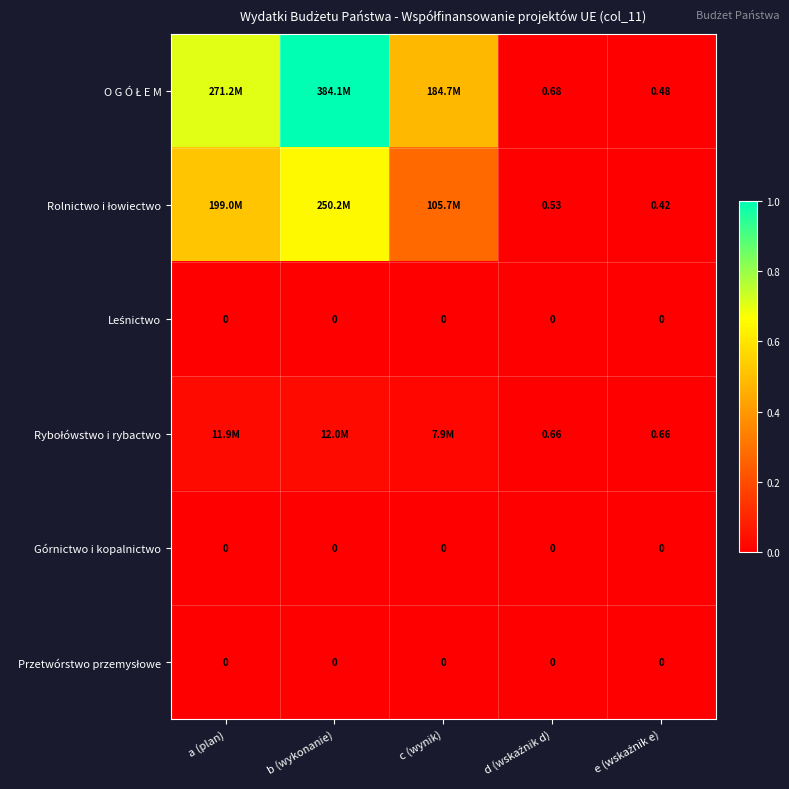

List the labels in order of Przetwórstwo przemysłowe value, smallest first.

a (plan), b (wykonanie), c (wynik), d (wskaźnik d), e (wskaźnik e)